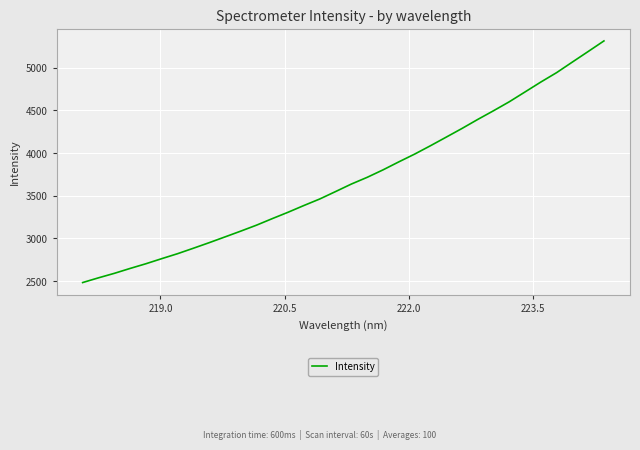

How many lines are shown in the chart?

1